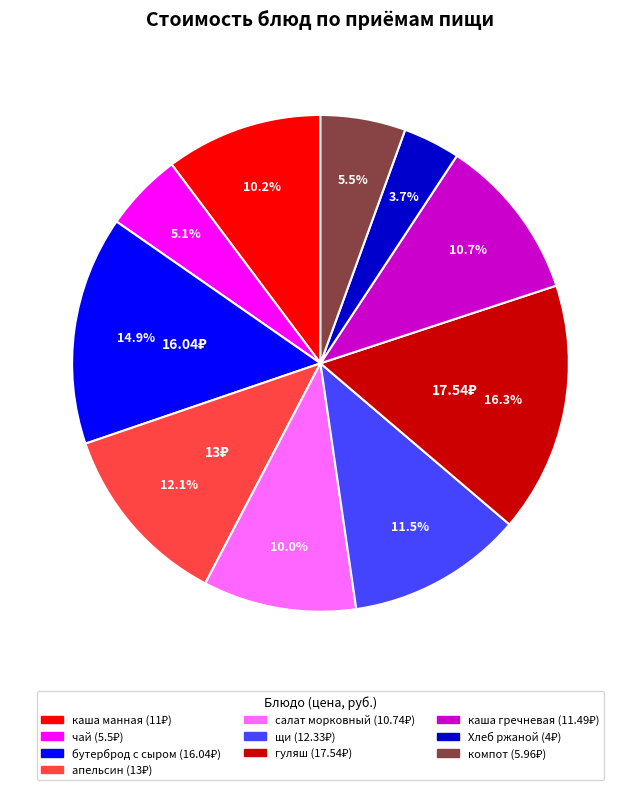

Is there a majority slice in this chart?

No